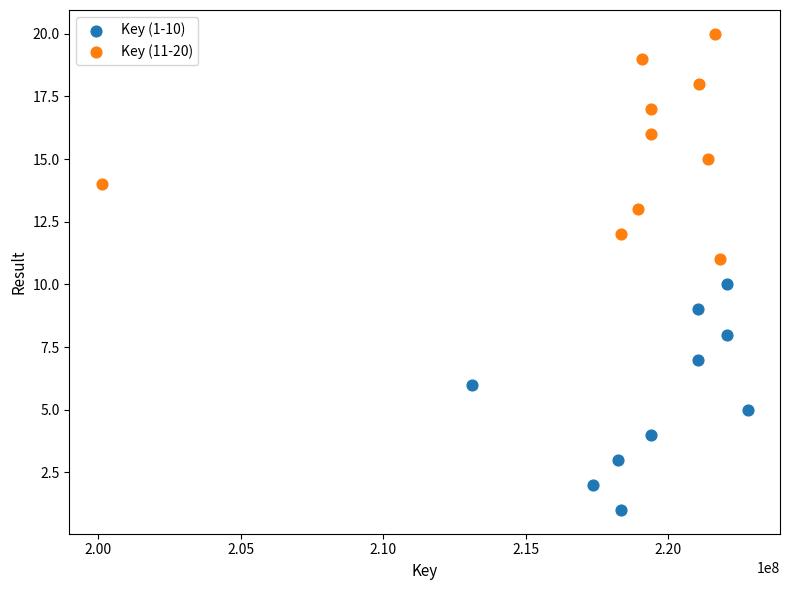

Which series contains the lowest Y value?

Key (1-10)